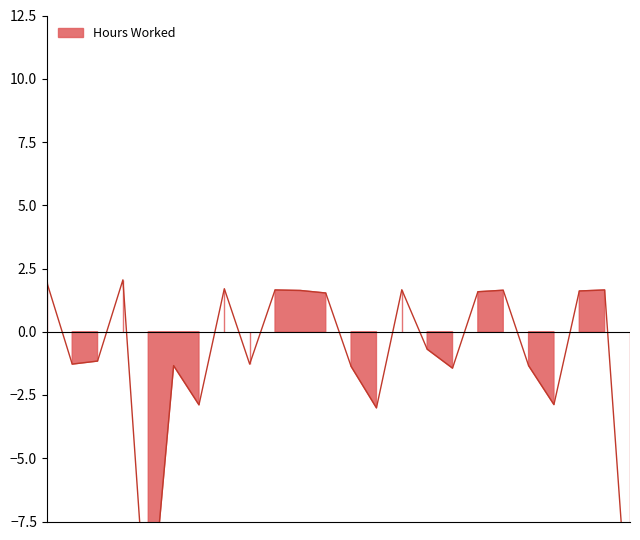

Which label corresponds to the smallest value in the chart?

1